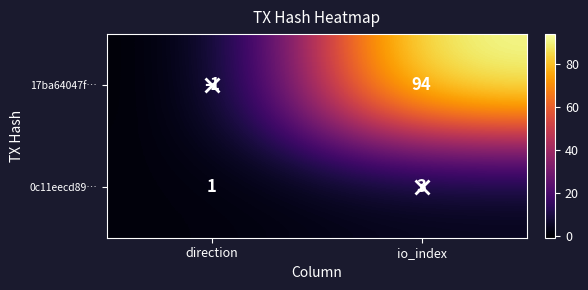

Which series has the largest range (max minus min)?

17ba64047f…